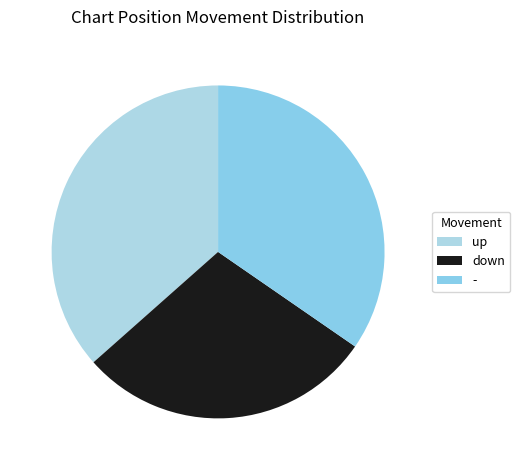

Between - and up, which is larger?

up